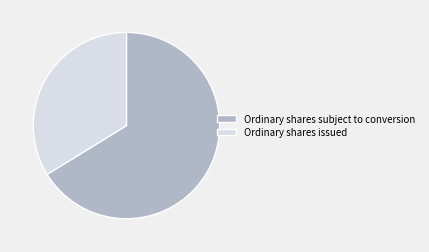

Which slice is the largest?

Ordinary shares subject to conversion